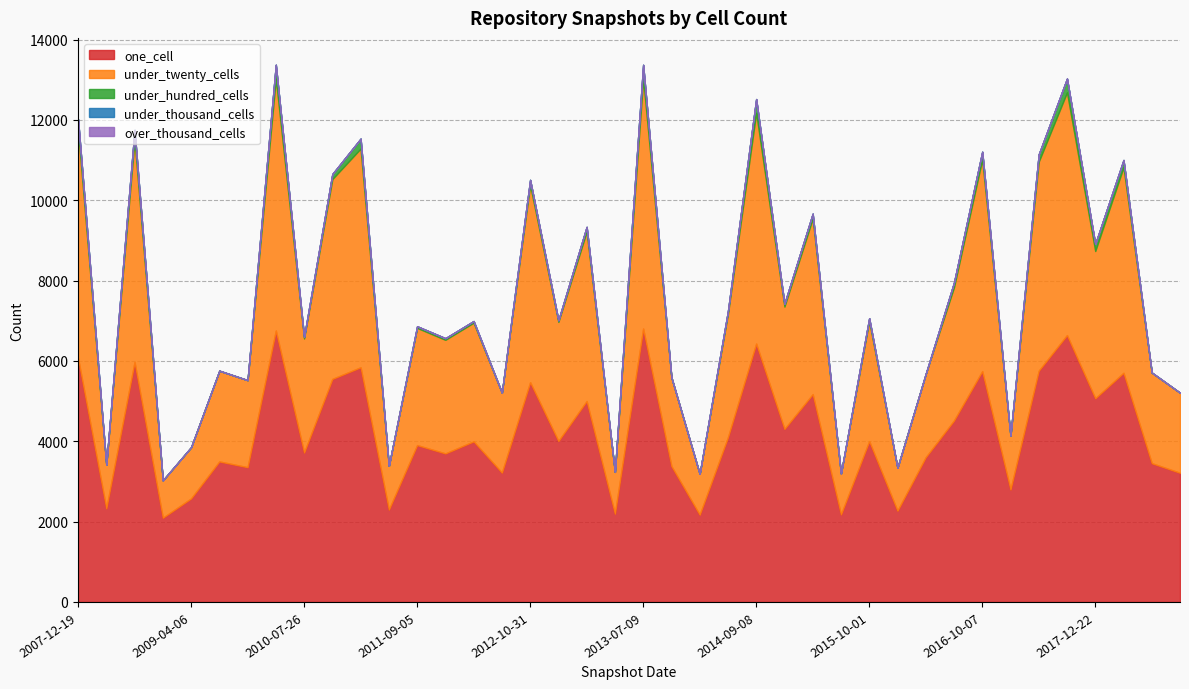

What is the greatest value displayed?

6805